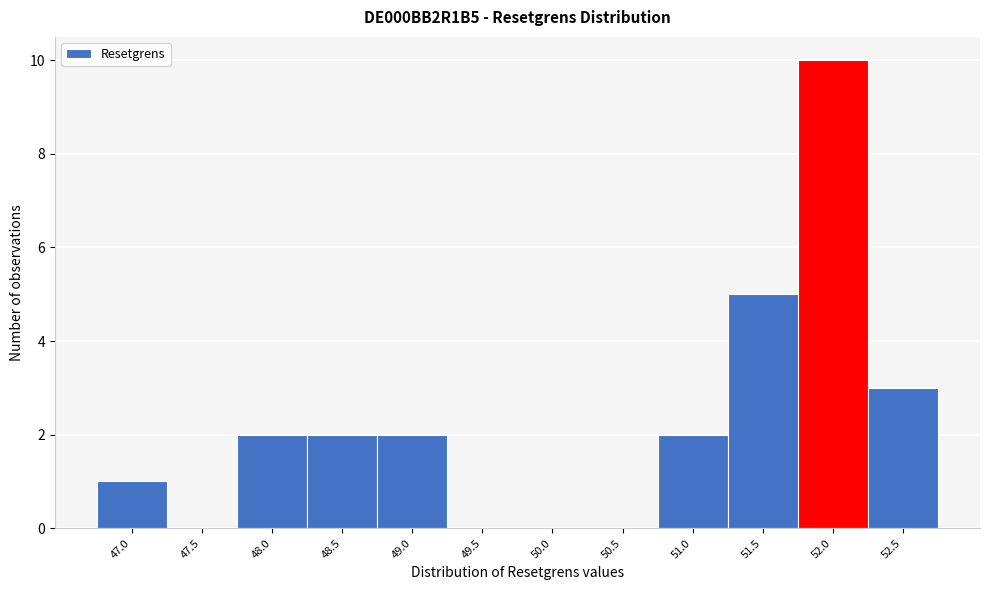

Reading left to right, transcribe all the data shown in this chart.

47.0=1	47.5=0	48.0=2	48.5=2	49.0=2	49.5=0	50.0=0	50.5=0	51.0=2	51.5=5	52.0=10	52.5=3